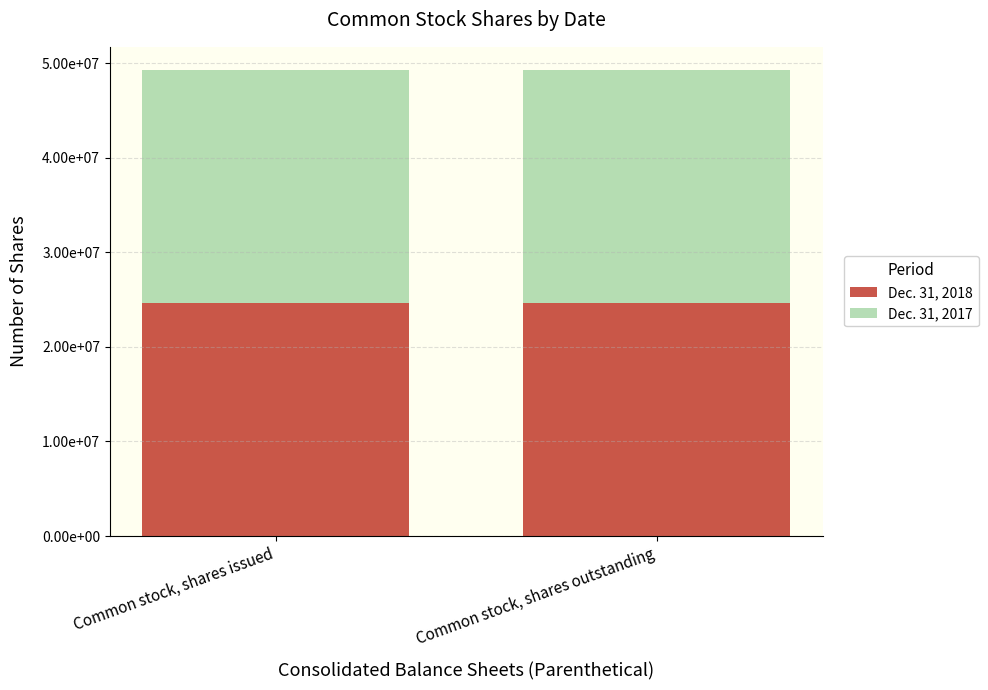

What is the average value of the Dec. 31, 2018 series?

24654114